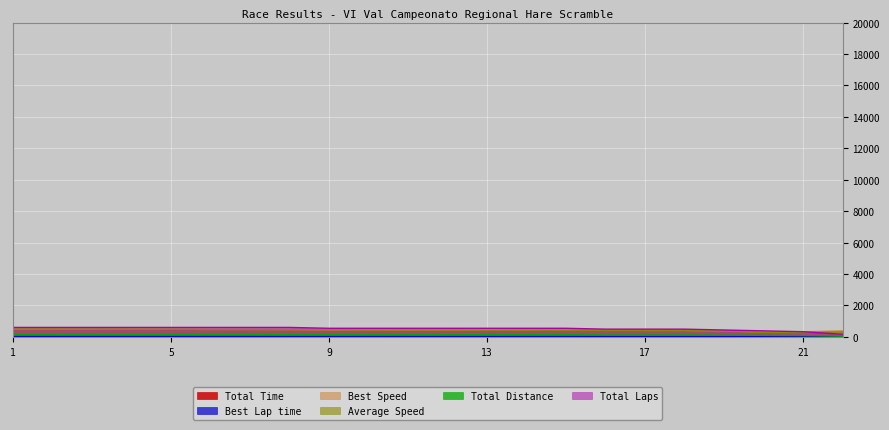

True or false: Best Speed has more than 0 points higher than both neighbors.

True